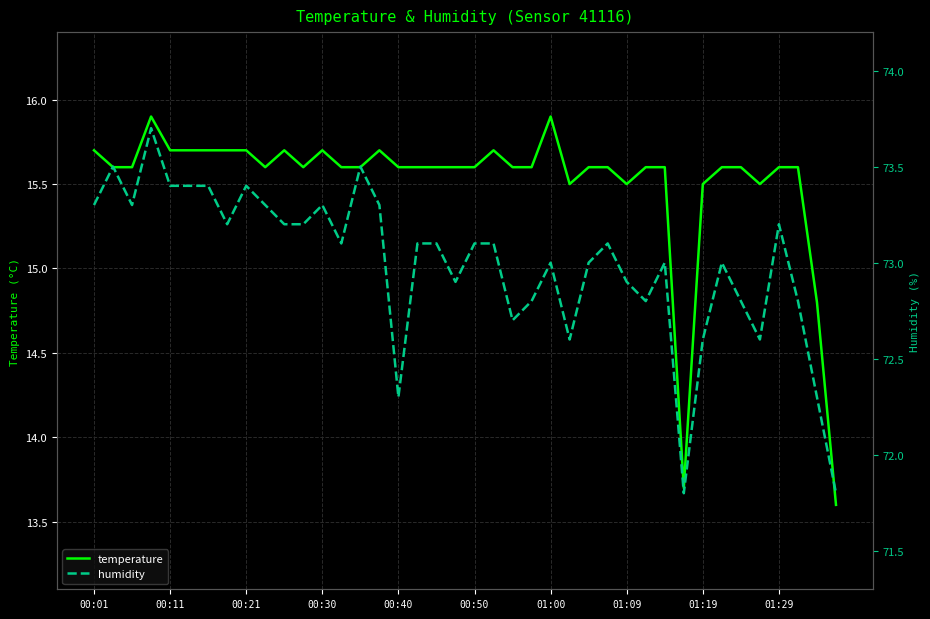

How many values in the humidity series are below 73?

14